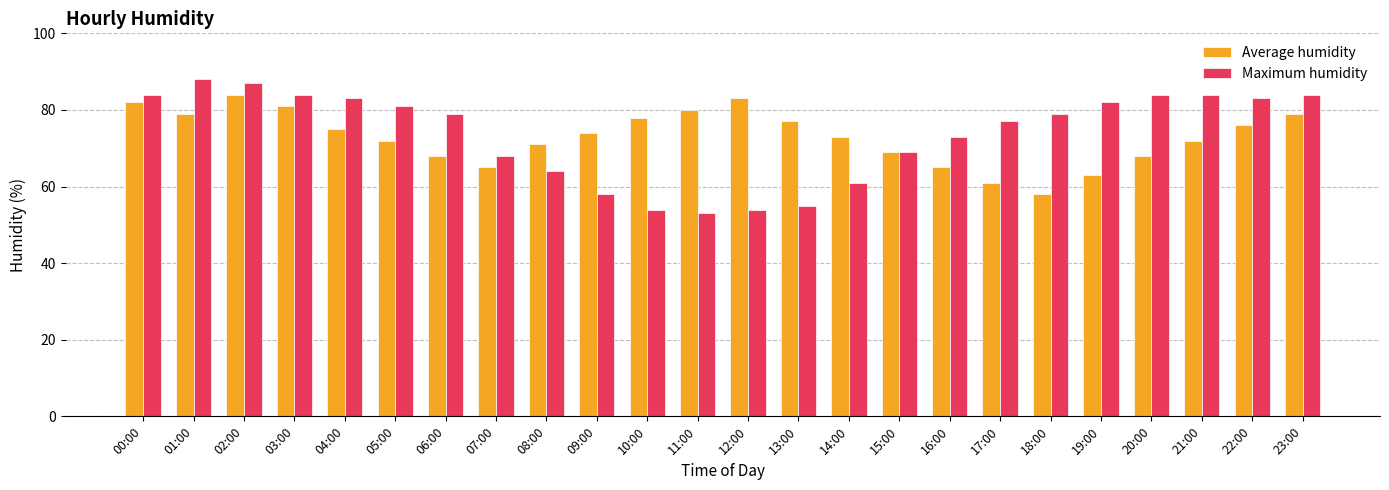

What is the difference between the second highest and minimum values in the Average humidity series?

25